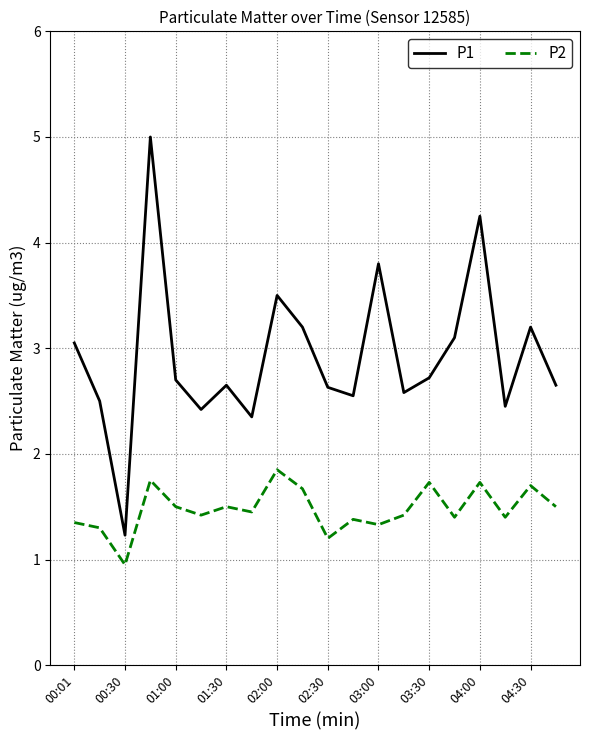

What is the greatest value displayed?

5.0